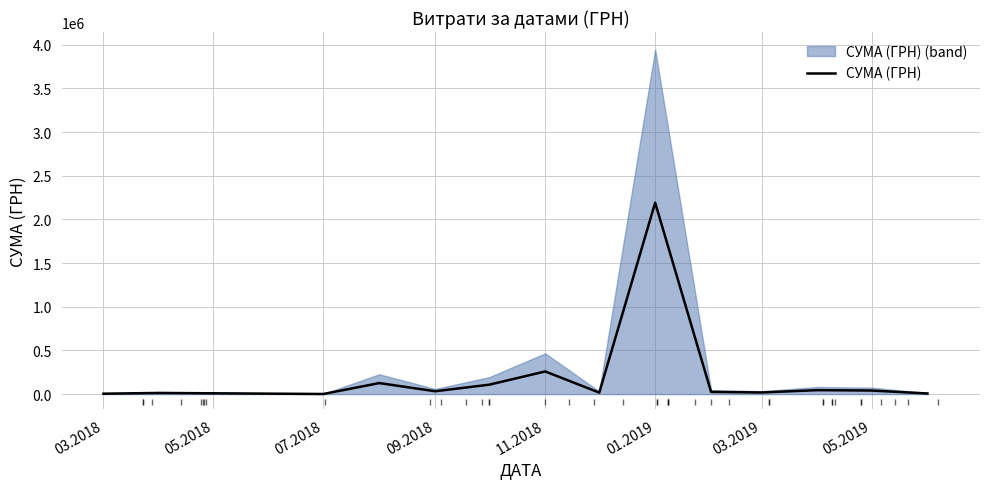

True or false: the data has more than 1 interior local peaks.

True